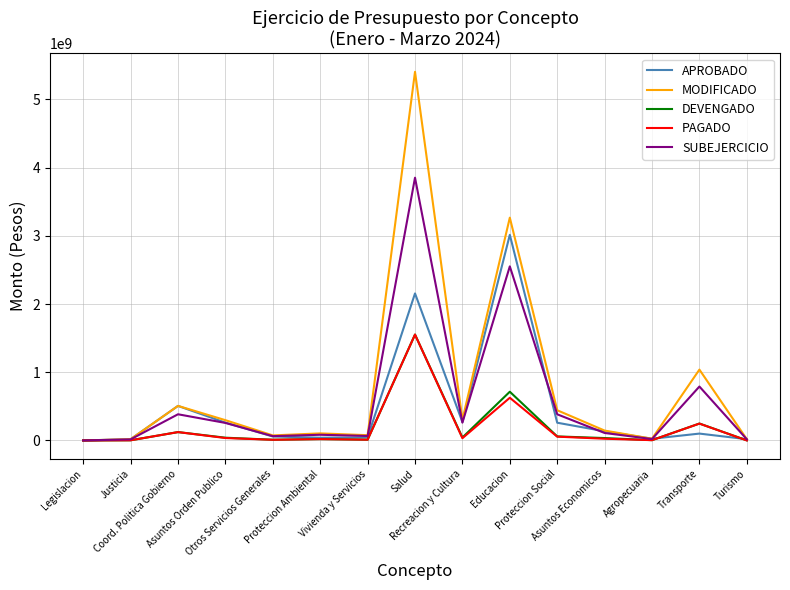

Where is DEVENGADO nearest to the value 776045112?

Educacion